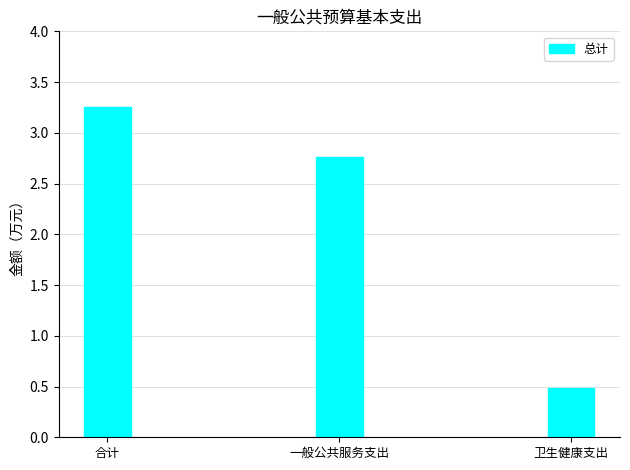

Which category has the highest value across all series?

合计